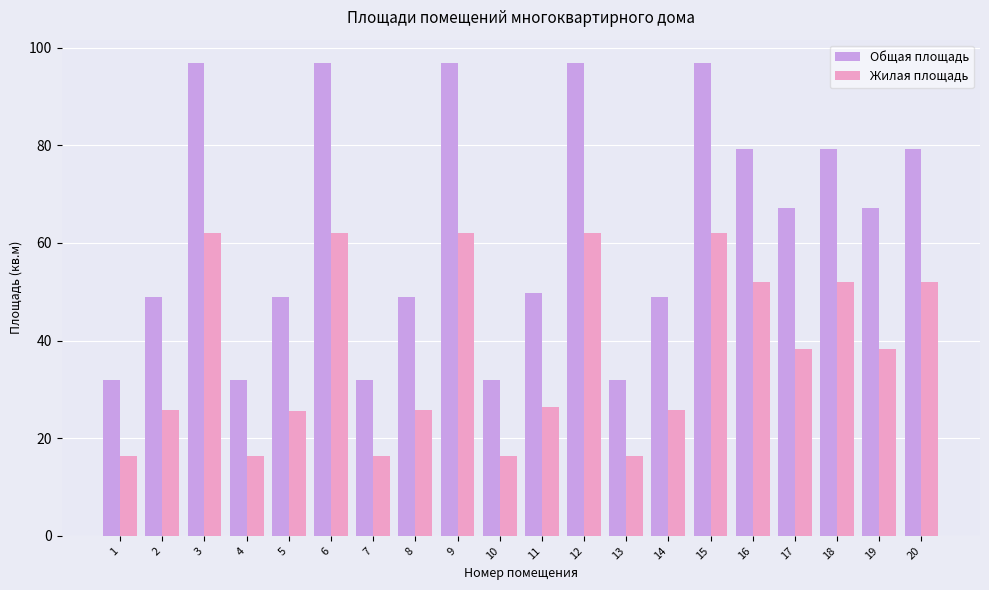

What is the difference between the maximum and minimum values in the Жилая площадь series?

45.8